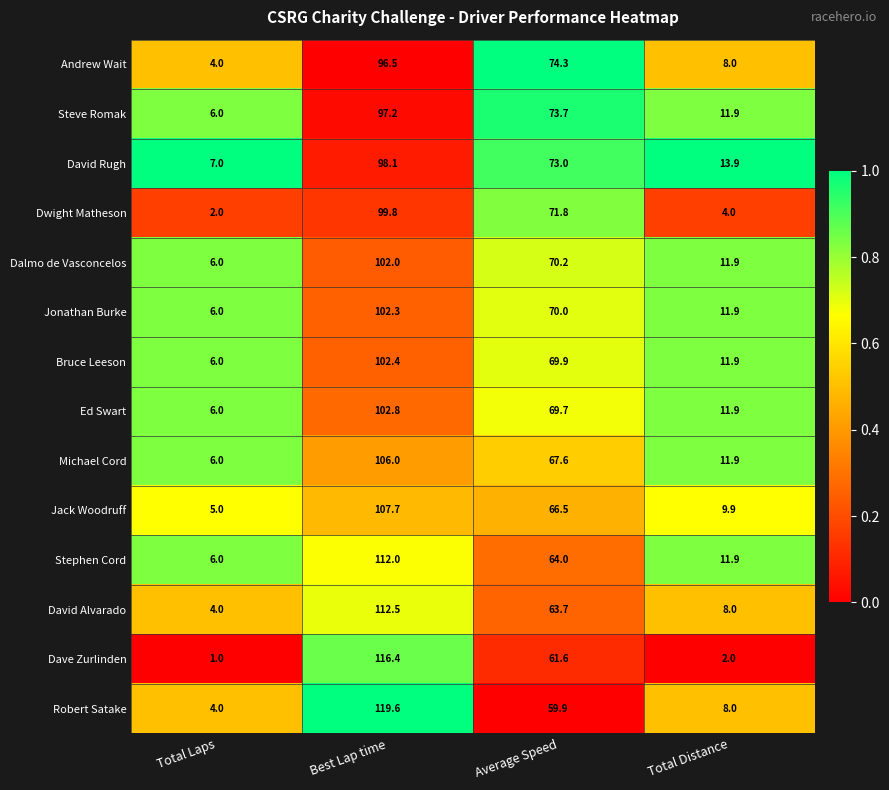

Where is Dalmo de Vasconcelos nearest to the value 54?

Average Speed